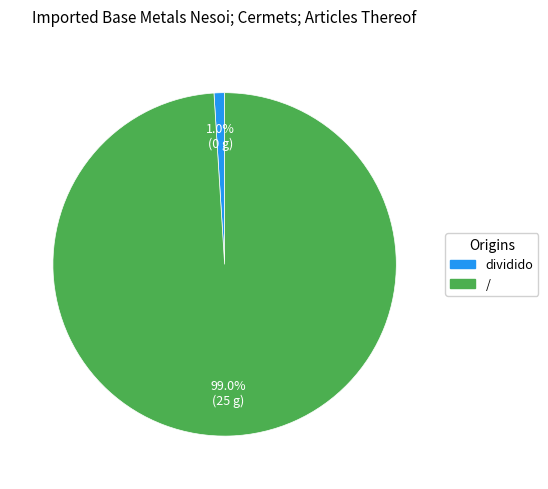

The dividido slice represents 1% of the pie. True or false?

True